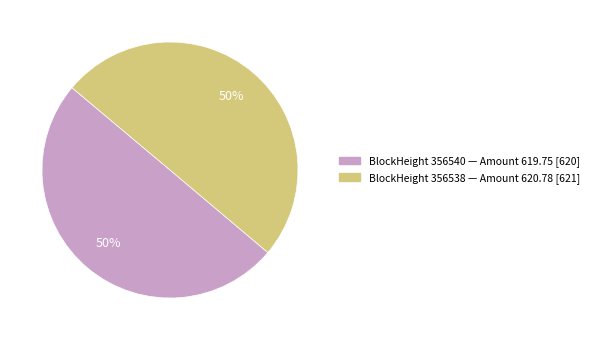

What is the largest slice in the pie chart?

356538